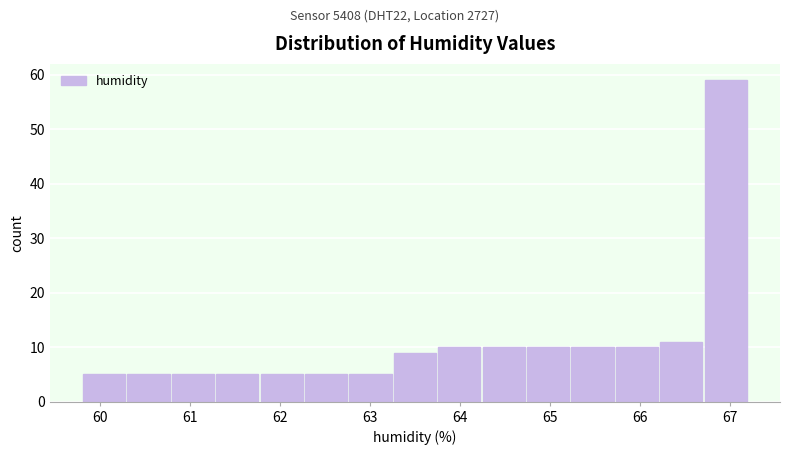

Reading left to right, transcribe this chart: for each bar, give the range it covers on the x-axis and its height. Neither the bar edges nor the heights are printed on the chart, so give them approximately, as read against the axes.

59.8 to 60.3: 5
60.3 to 60.8: 5
60.8 to 61.3: 5
61.3 to 61.8: 5
61.8 to 62.3: 5
62.3 to 62.8: 5
62.8 to 63.3: 5
63.3 to 63.7: 9
63.7 to 64.2: 10
64.2 to 64.7: 10
64.7 to 65.2: 10
65.2 to 65.7: 10
65.7 to 66.2: 10
66.2 to 66.7: 11
66.7 to 67.2: 59